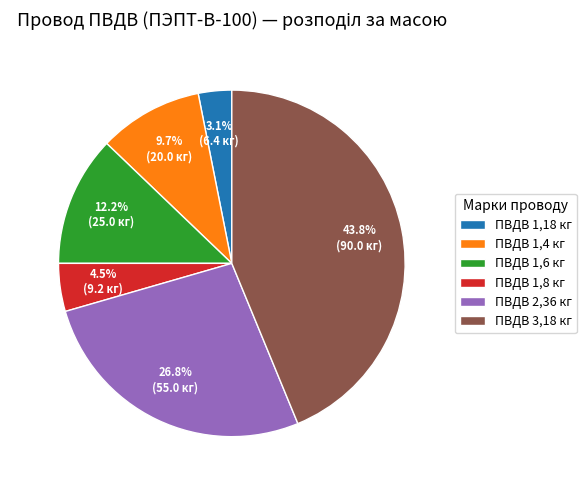

To the nearest percent, what percentage of the pie is ПВДВ 1,6 кг?

12%